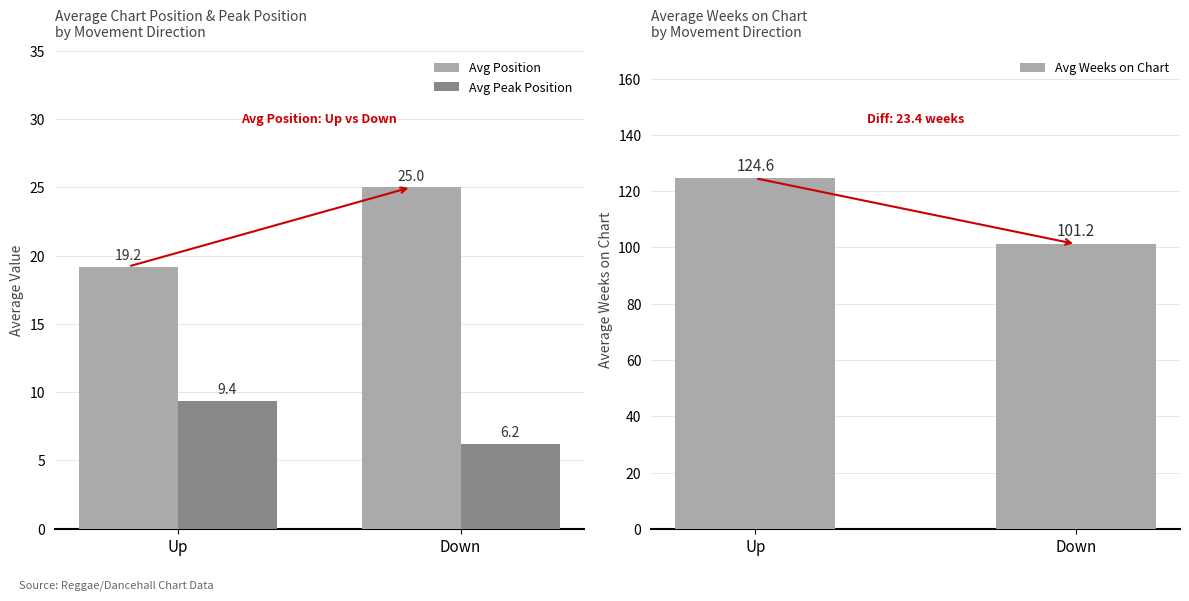

What is the highest value of the Avg Position series?

25.0